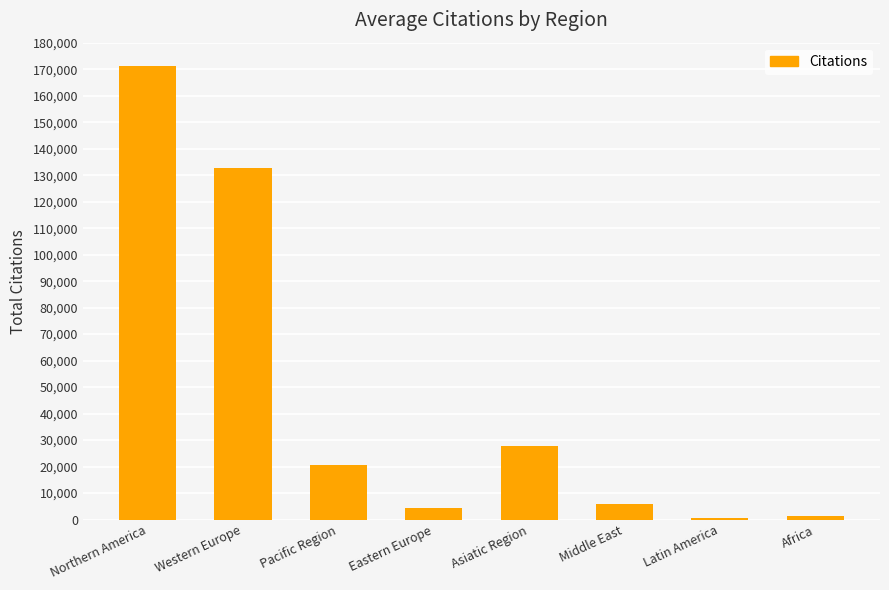

What is the greatest value displayed?

171297